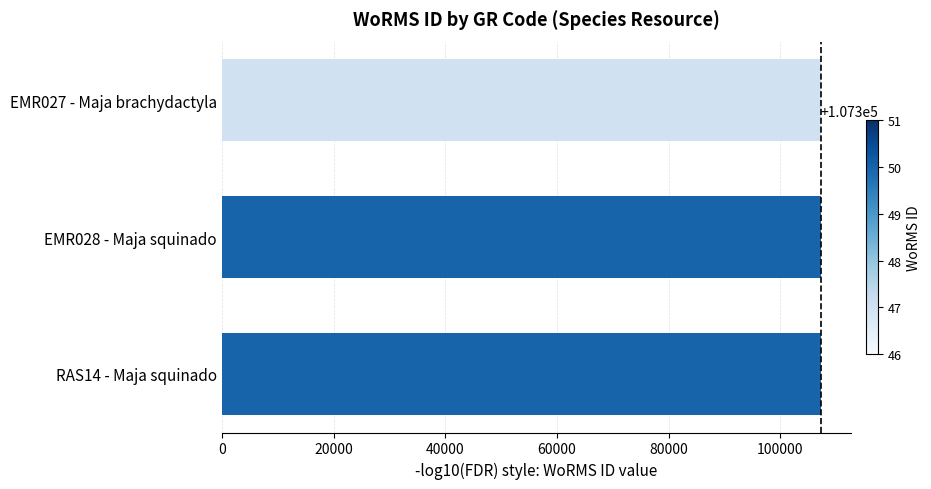

The value at RAS14 - Maja squinado is 107350. True or false?

True